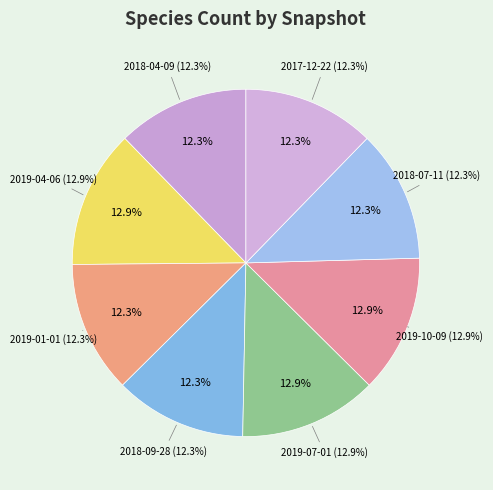

To the nearest percent, what percentage of the pie is 2019-10-09?

13%